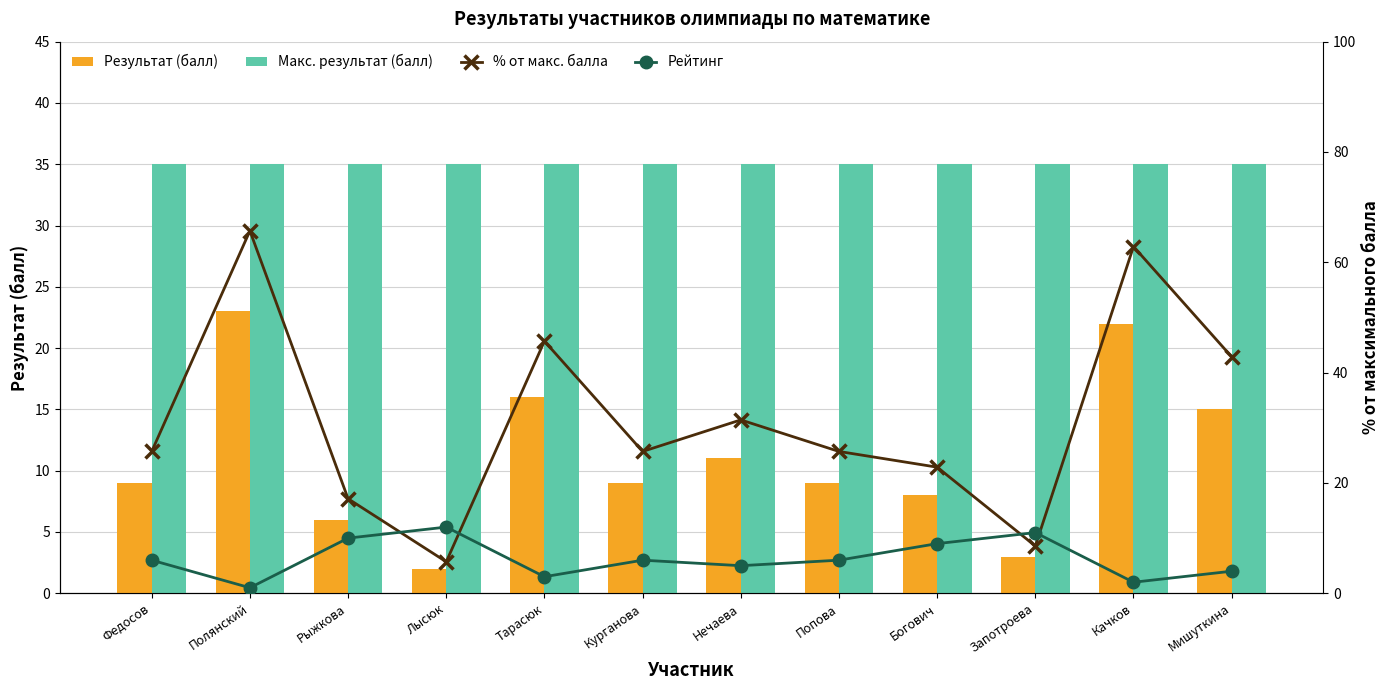

List the series in order of their peak value, highest first.

% от макс. балла, Макс. результат (балл), Результат (балл), Рейтинг